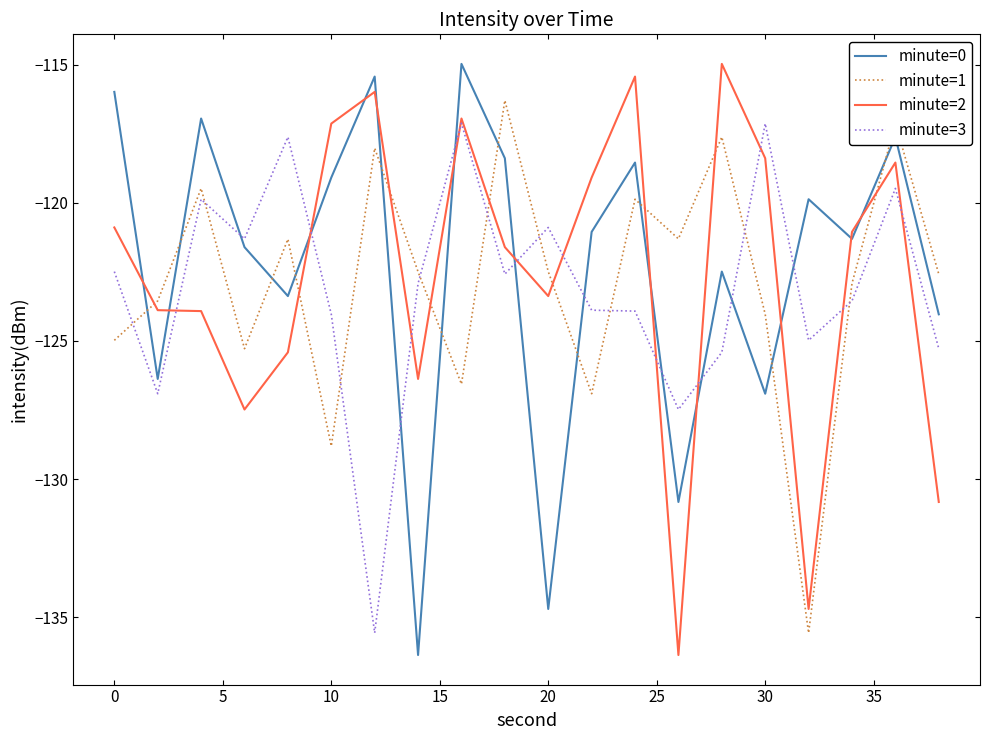

What is the sum of all minute=2 values?

-2452.4